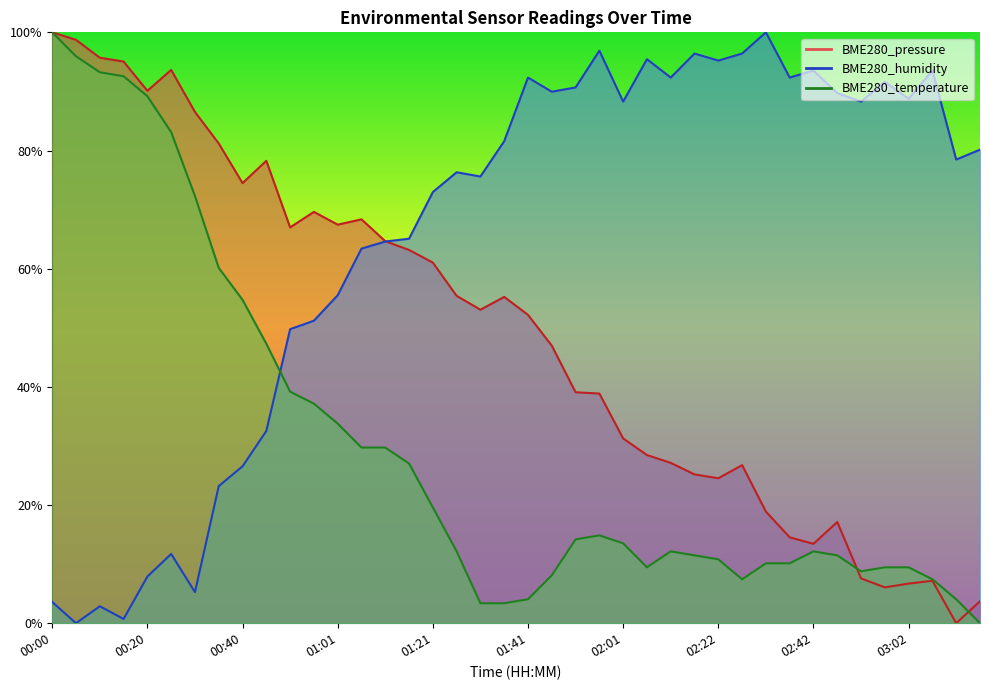

What is the sum of all BME280_pressure values?

19.5